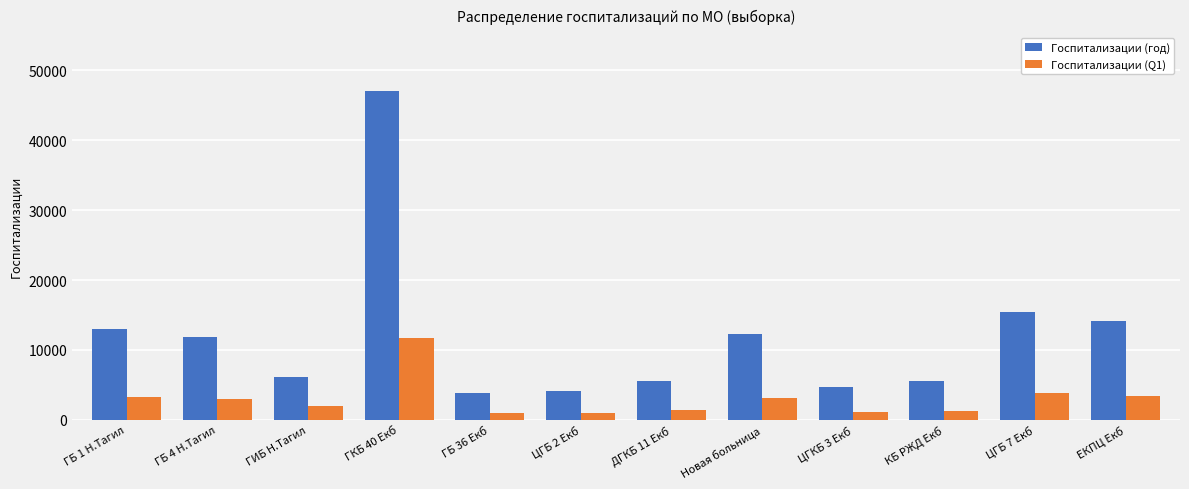

What is the difference between the second highest and minimum values in the Госпитализации (год) series?

11530